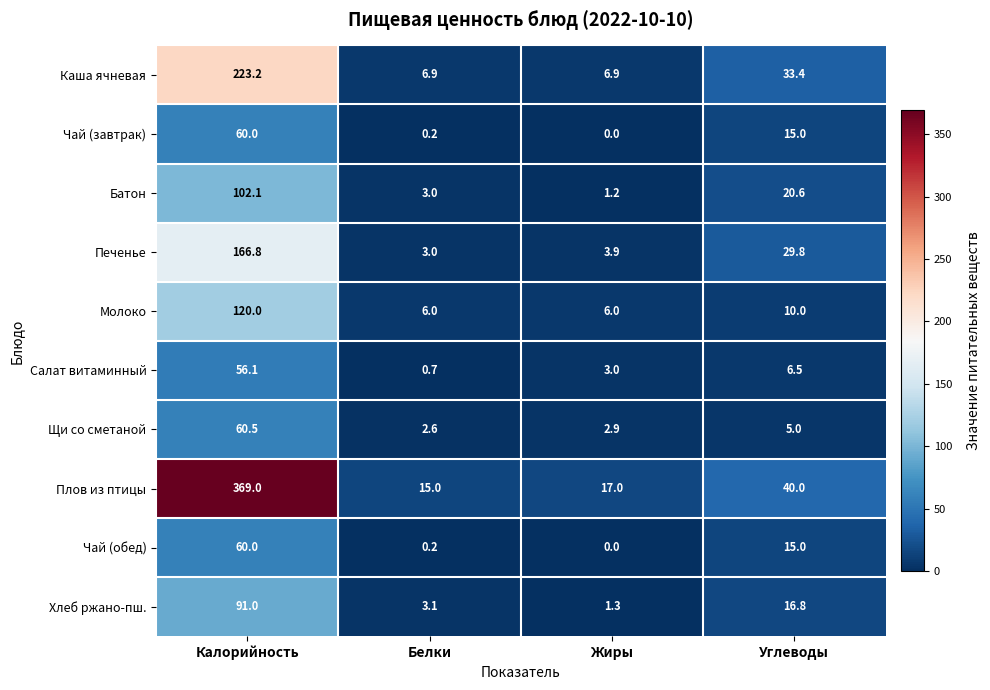

At which label does Чай (завтрак) first exceed 15?

Калорийность